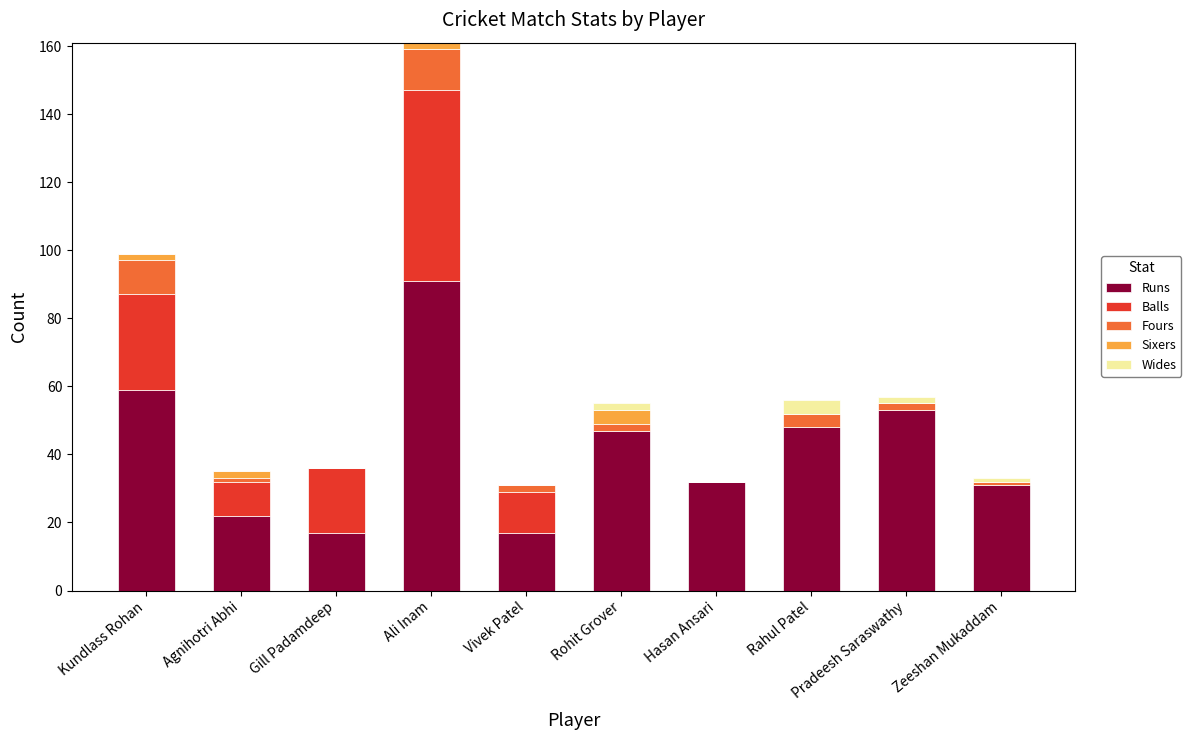

Where does the Runs series first go above 47?

Kundlass Rohan